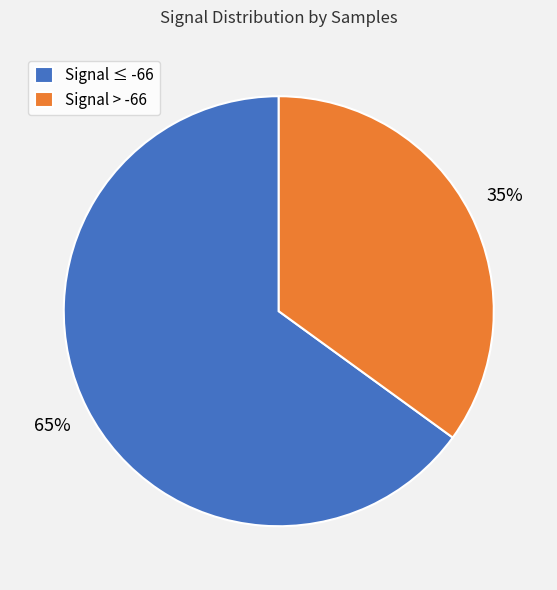

Is it true that Signal > -66 is 35% of the pie?

True